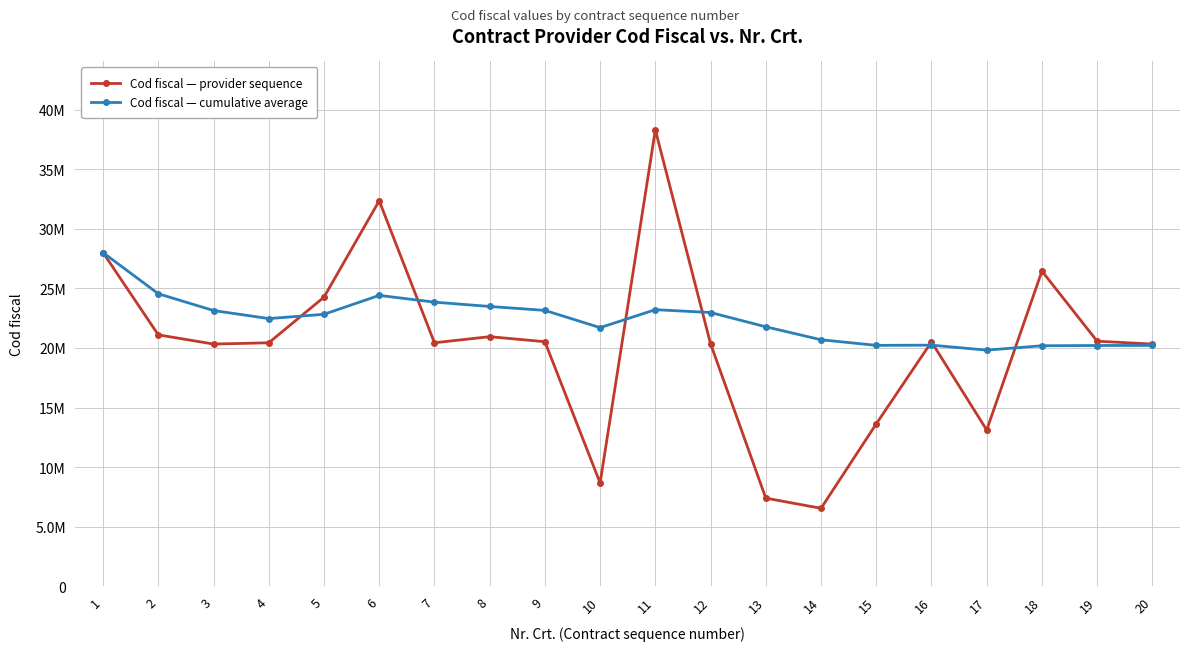

Does the chart have visible grid lines?

Yes